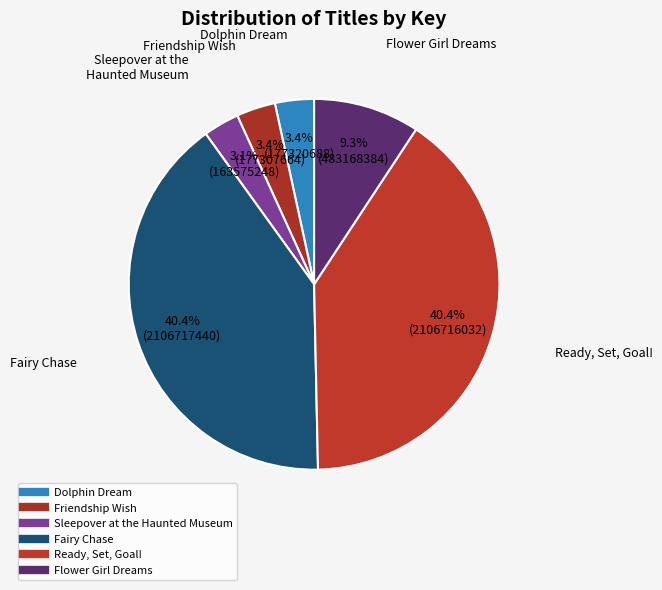

True or false: Ready, Set, Goal! accounts for 50% of the total.

False